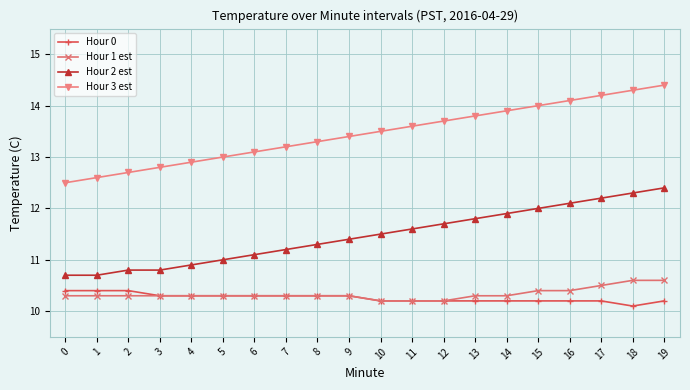

What is the difference between the highest and lowest values at 19?

4.2